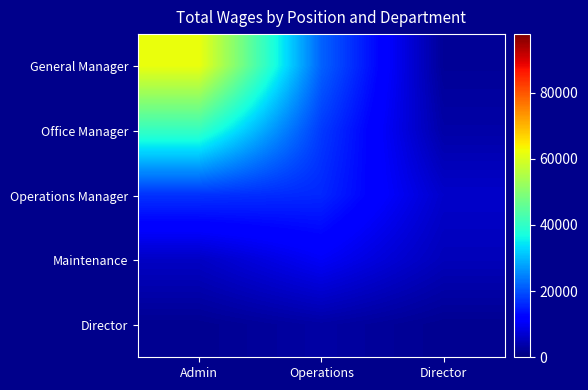

Reading left to right, what are all the values shown in this chart?

General Manager: Admin=62138.8	Operations=21750.1	Director=2160.7
Office Manager: Admin=40616.1	Operations=17845.8	Director=3539.9
Operations Manager: Admin=17096.6	Operations=16014.1	Director=6474.5
Maintenance: Admin=5968.4	Operations=10376.9	Director=5066.3
Director: Admin=1649.3	Operations=3262.9	Director=1631.8